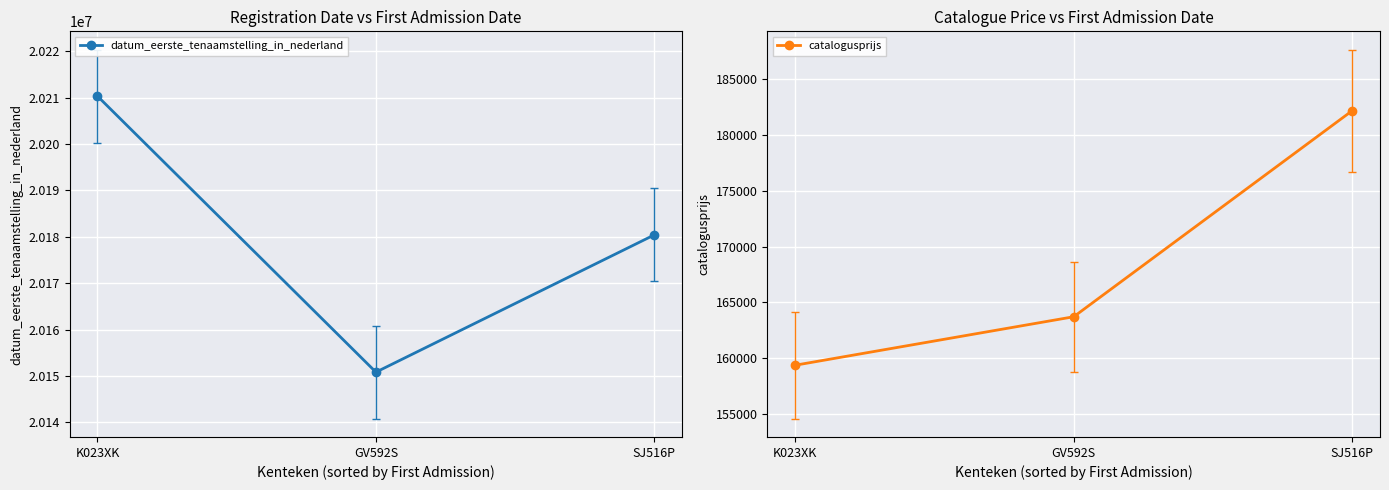

What is the label of the 2nd point from the left?

GV592S